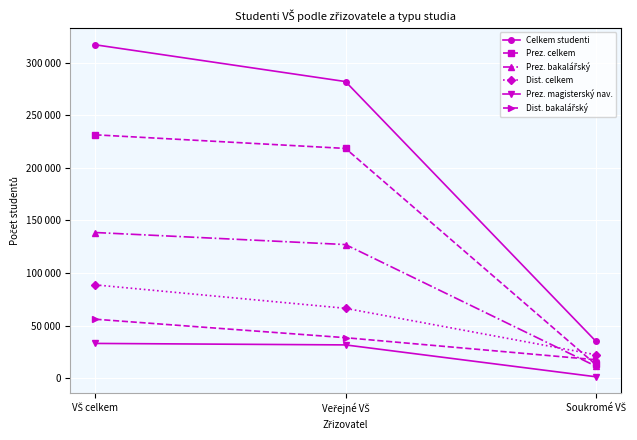

Is this an area chart (filled region under the line)?

No